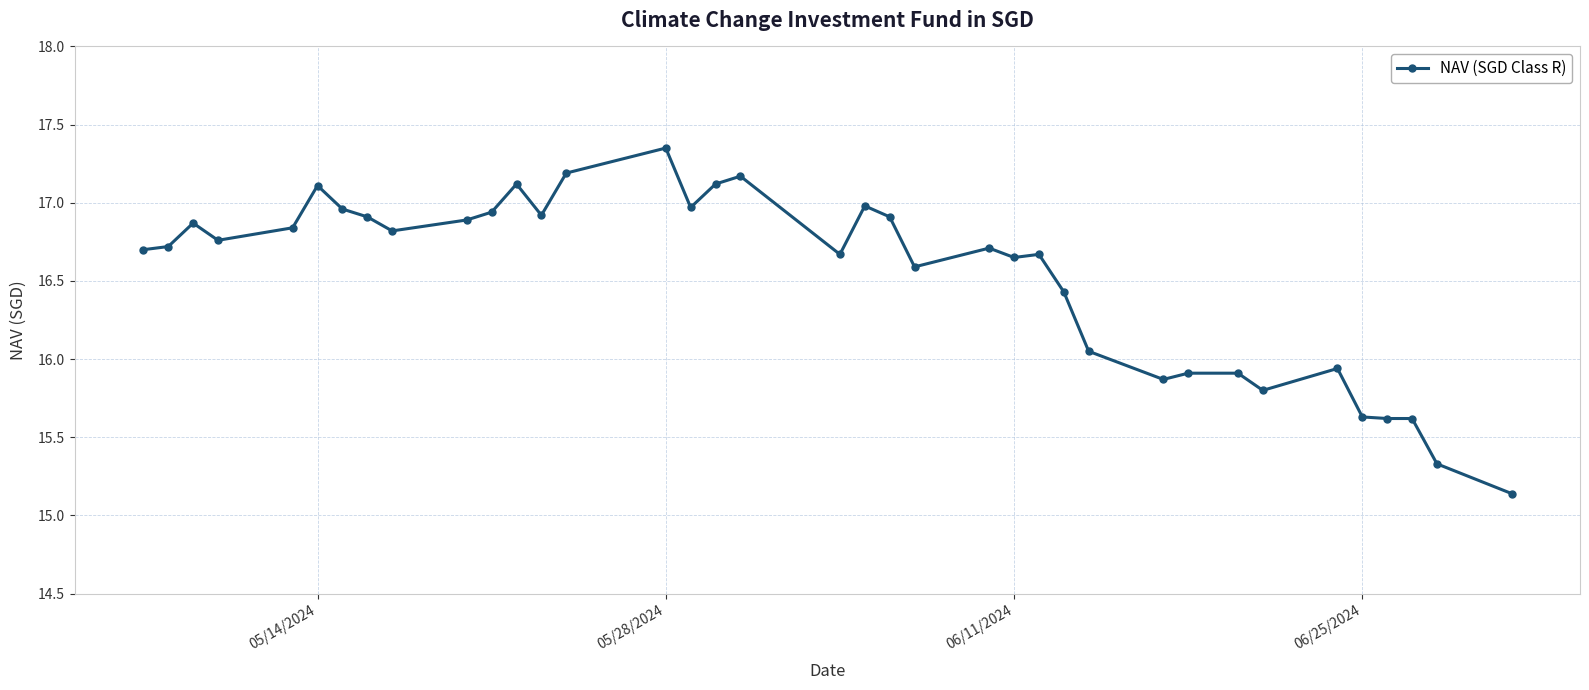

What is the average value?

16.5